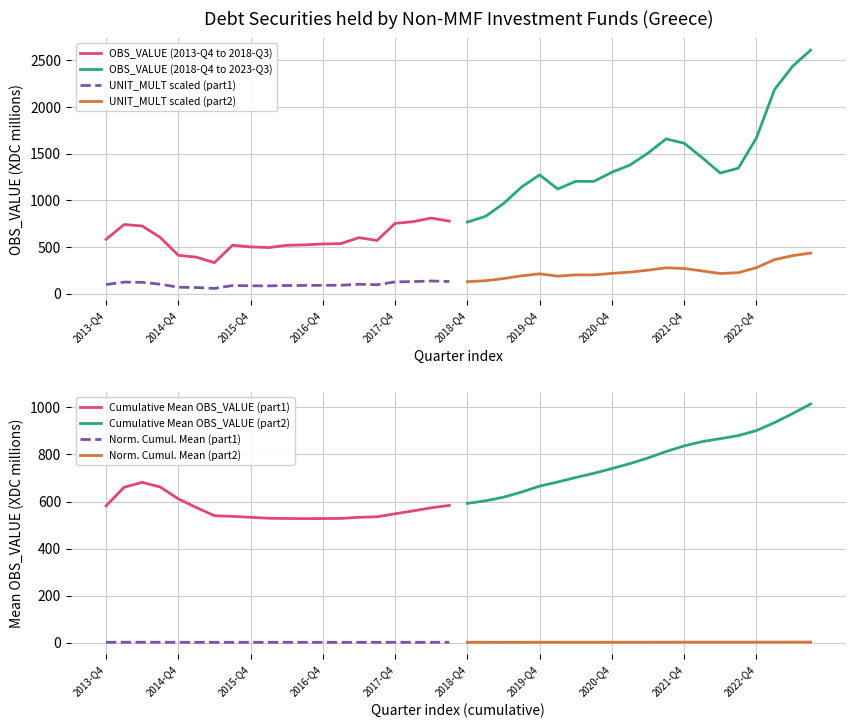

List the labels in order of OBS_VALUE_part1 value, smallest first.

2015-Q2, 2015-Q1, 2014-Q4, 2016-Q1, 2015-Q4, 2016-Q2, 2015-Q3, 2016-Q3, 2016-Q4, 2017-Q1, 2017-Q3, 2013-Q4, 2017-Q2, 2014-Q3, 2014-Q2, 2014-Q1, 2017-Q4, 2018-Q1, 2018-Q3, 2018-Q2